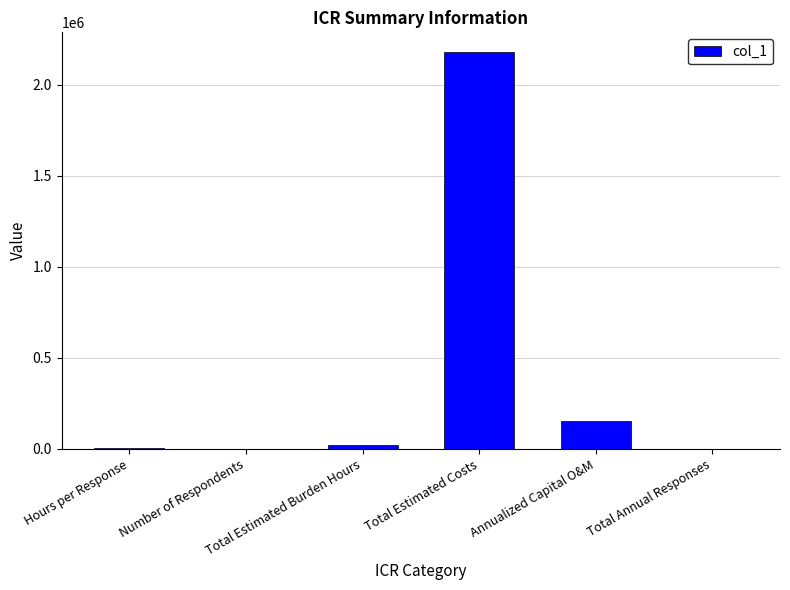

What is the sum of all values?

2354586